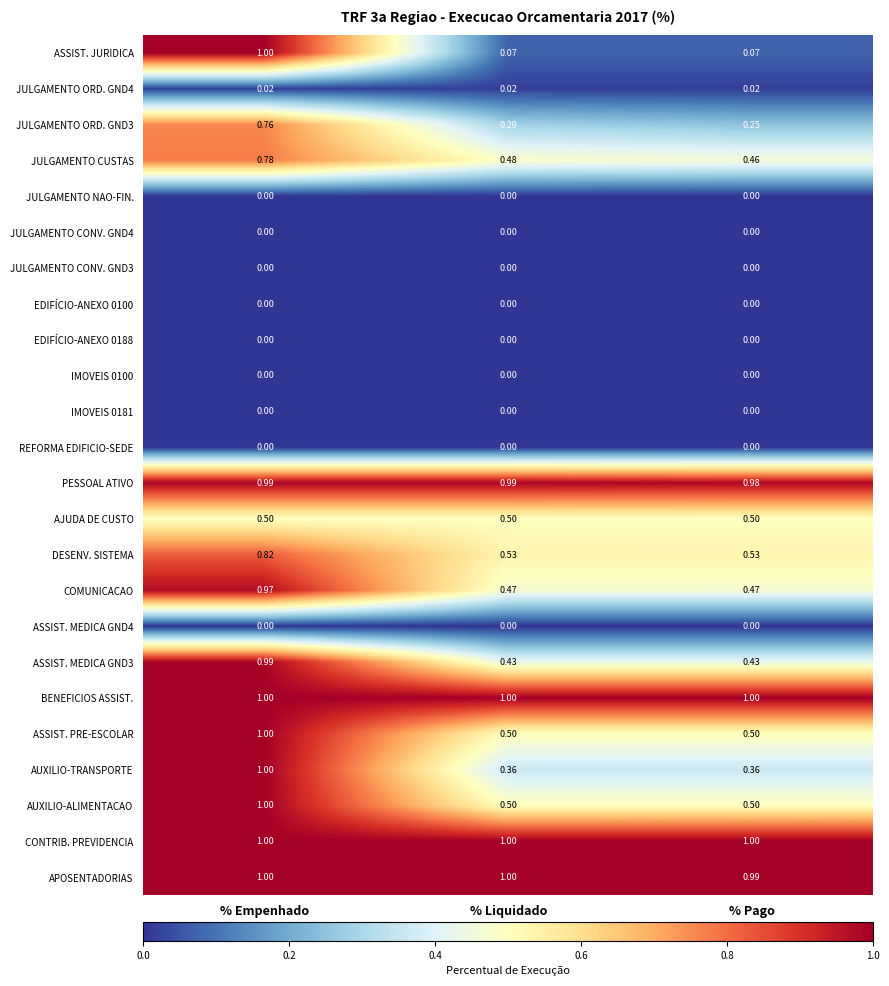

At which category is the sum across all series the highest?

% Empenhado